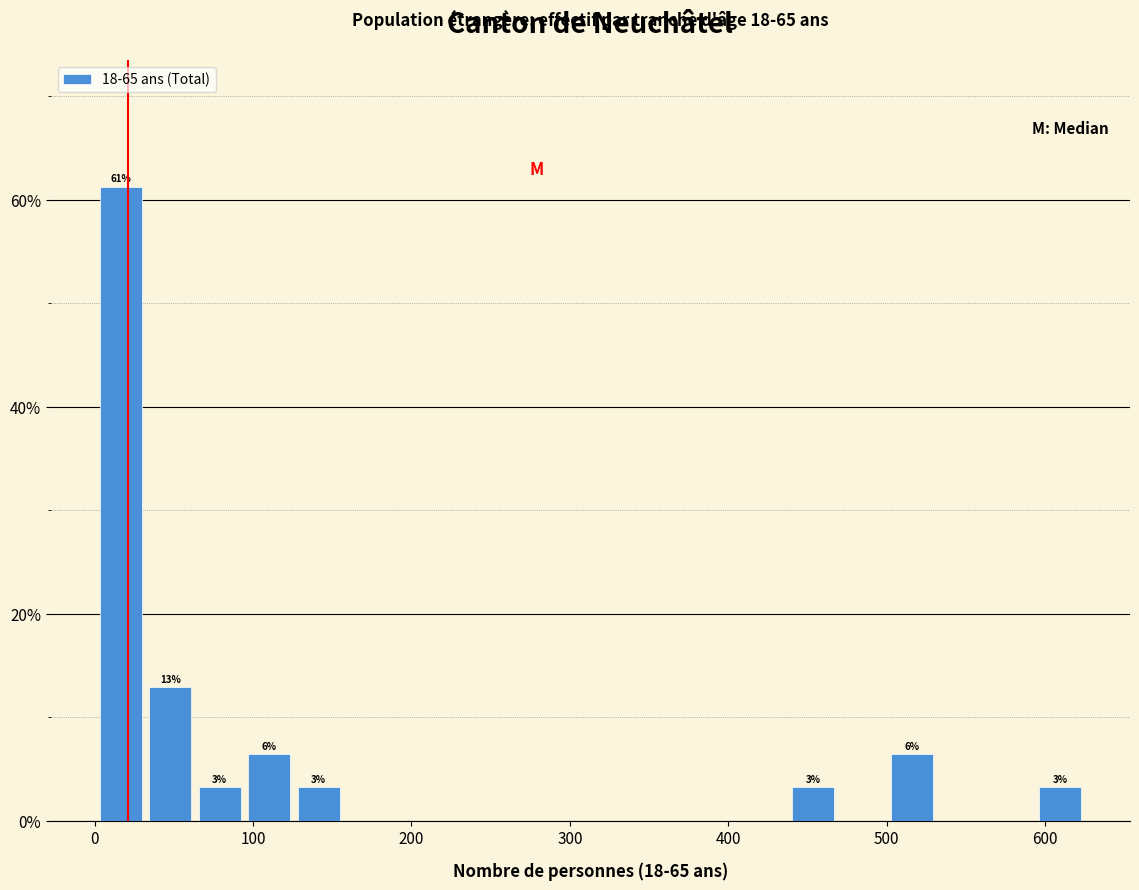

Around what value on the x-axis is the tallest bar? Give the approximate position of its centre, as read against the axis.

20